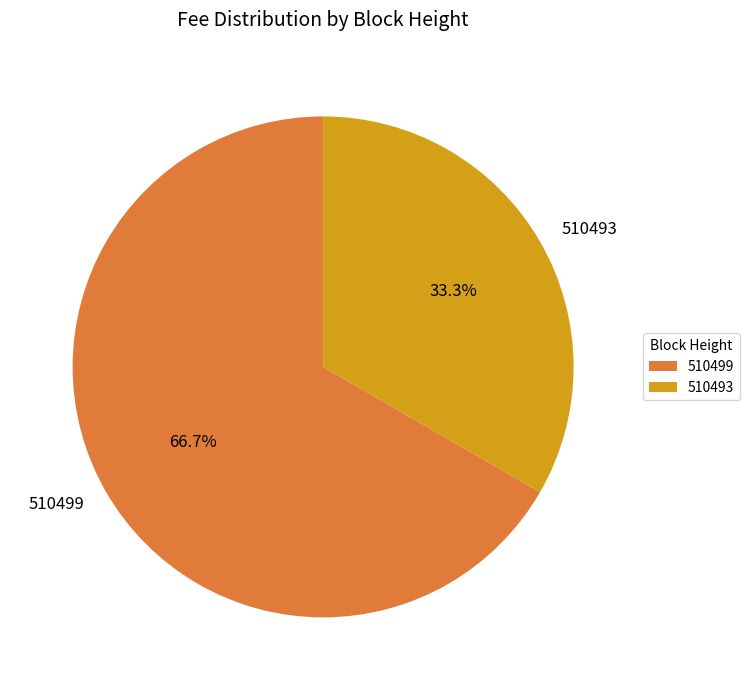

To the nearest percent, what is the combined percentage of 510493 and 510499?

100%